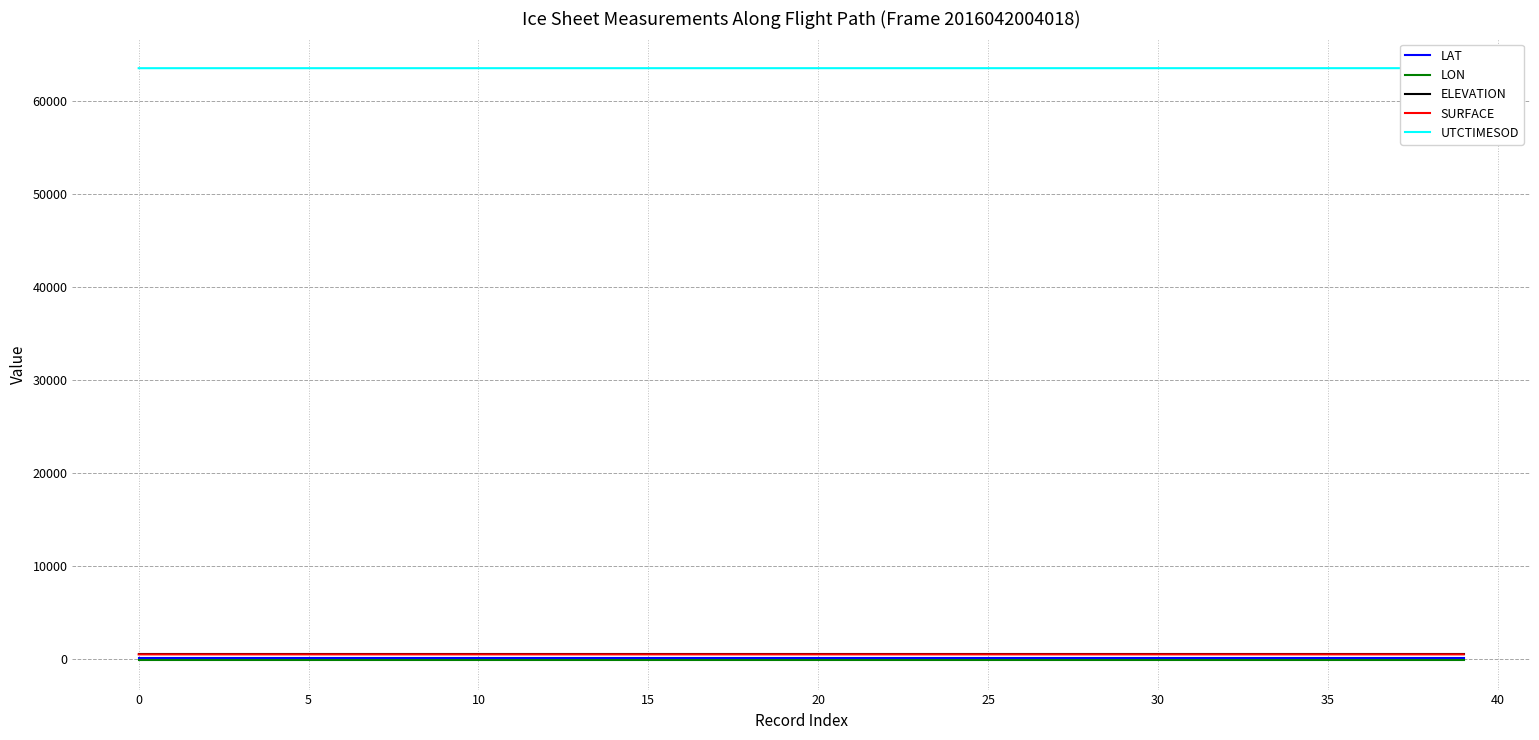

What is the label of the 5th point from the right?

35